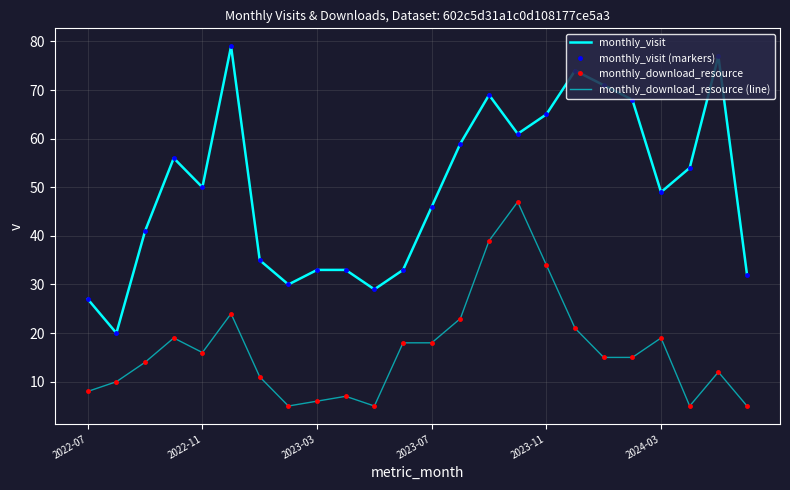

What are all the series names shown in the legend?

monthly_visit, monthly_visit (markers), monthly_download_resource, monthly_download_resource (line)